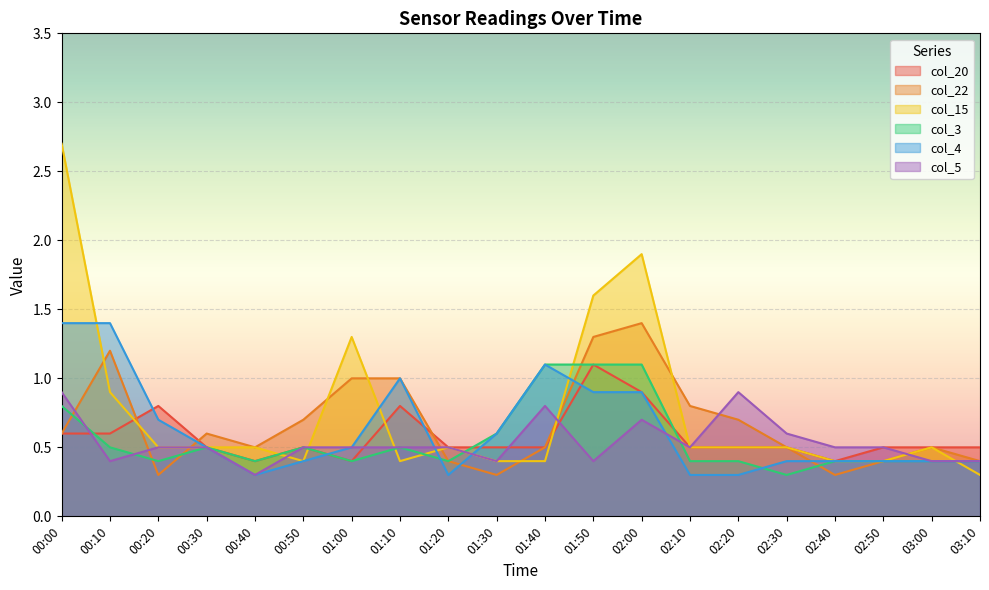

What is the maximum value shown in the chart?

2.7